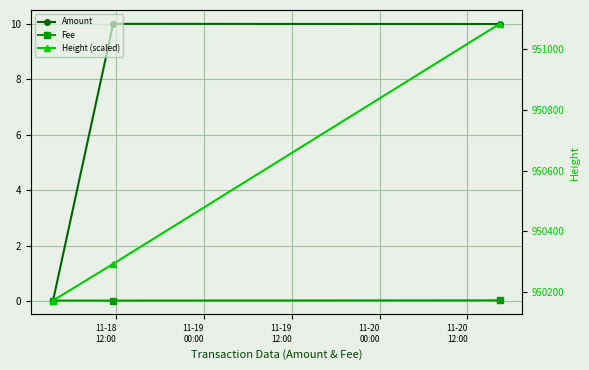

How many distinct data groups are displayed?

3